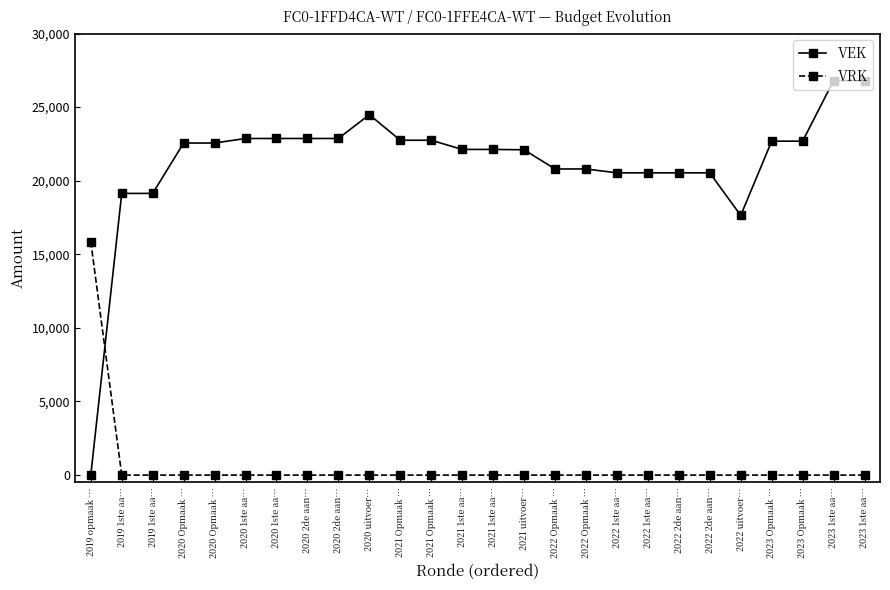

What is the difference between the maximum and minimum values in the VEK series?

26799